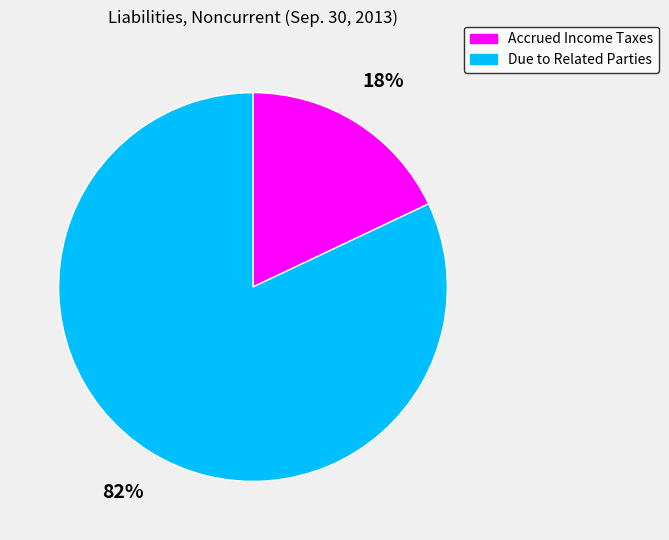

To the nearest percent, what is the average slice percentage?

50%